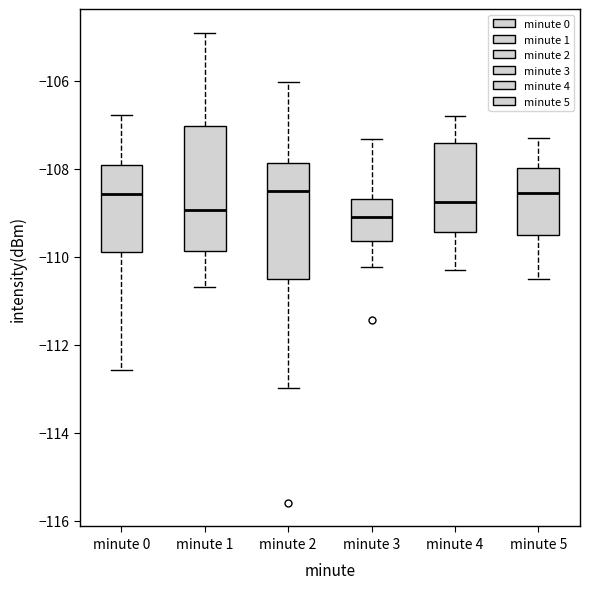

Reading left to right, read every box against the y-axis: the position of its median line, the range the box covers, and the ends of its whiskers. The values are not printed on the chart, so give them approximately, as read against the axis.

minute 0: median -108.6, box -109.8 to -108.0, whiskers -112.6 to -106.8
minute 1: median -109.0, box -109.8 to -107.0, whiskers -110.6 to -104.8
minute 2: median -108.4, box -110.4 to -107.8, whiskers -113.0 to -106.0
minute 3: median -109.0, box -109.6 to -108.6, whiskers -110.2 to -107.4
minute 4: median -108.8, box -109.4 to -107.4, whiskers -110.2 to -106.8
minute 5: median -108.6, box -109.4 to -108.0, whiskers -110.4 to -107.2